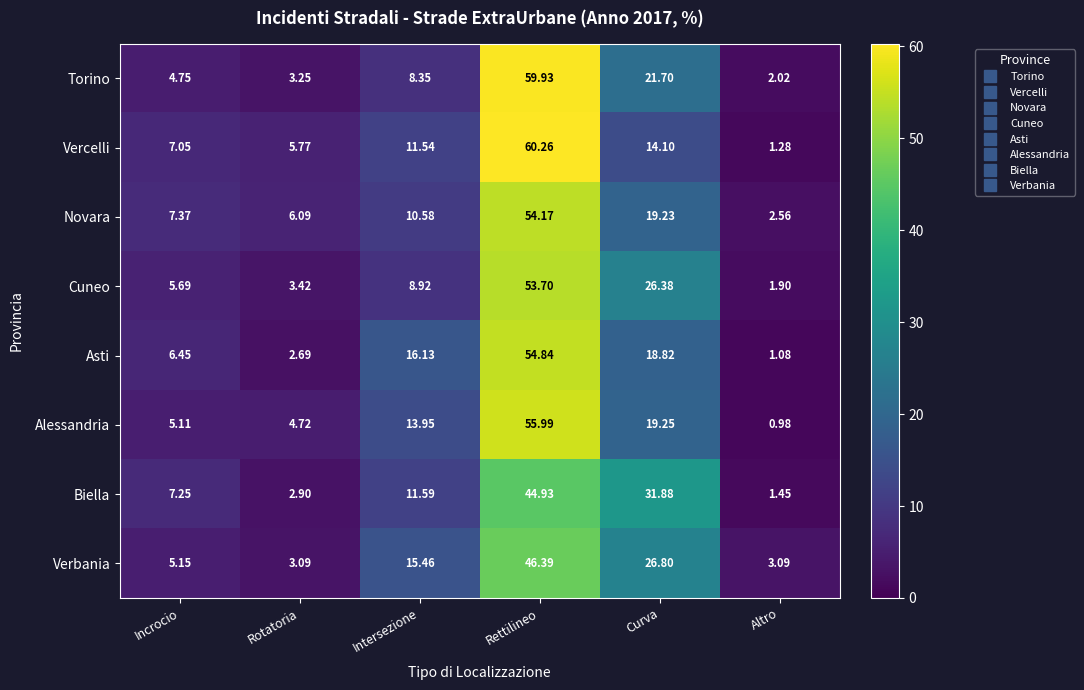

Which category has the highest value across all series?

Rettilineo